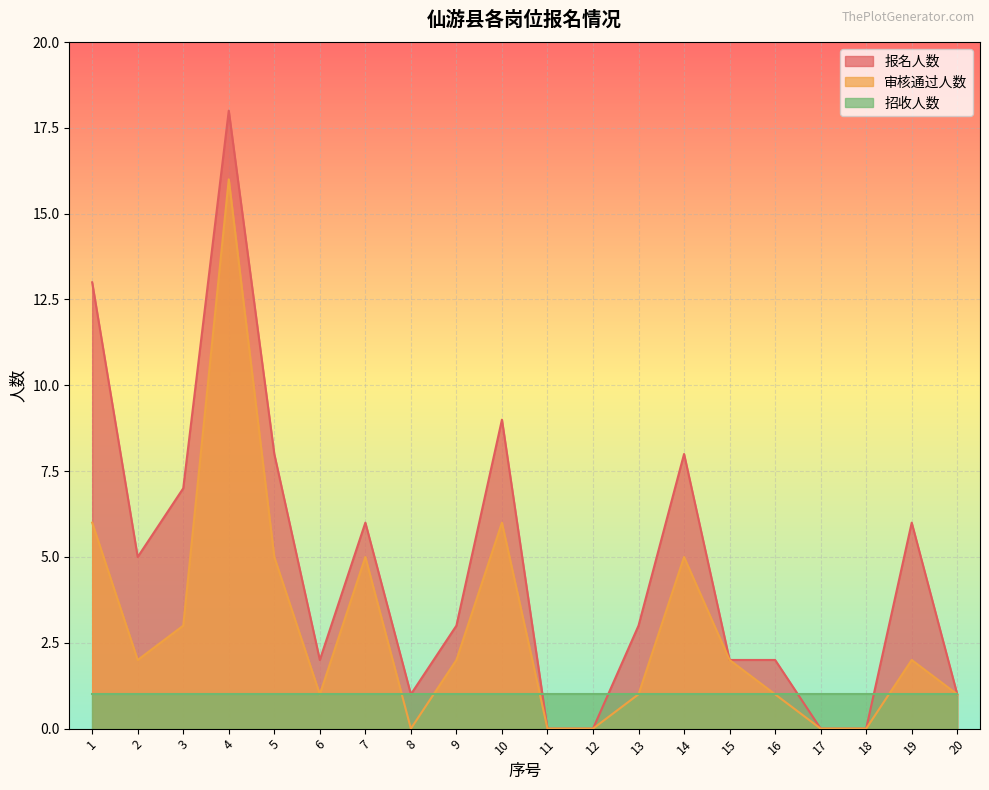

List the series in order of their overall mean, highest first.

报名人数, 审核通过人数, 招收人数